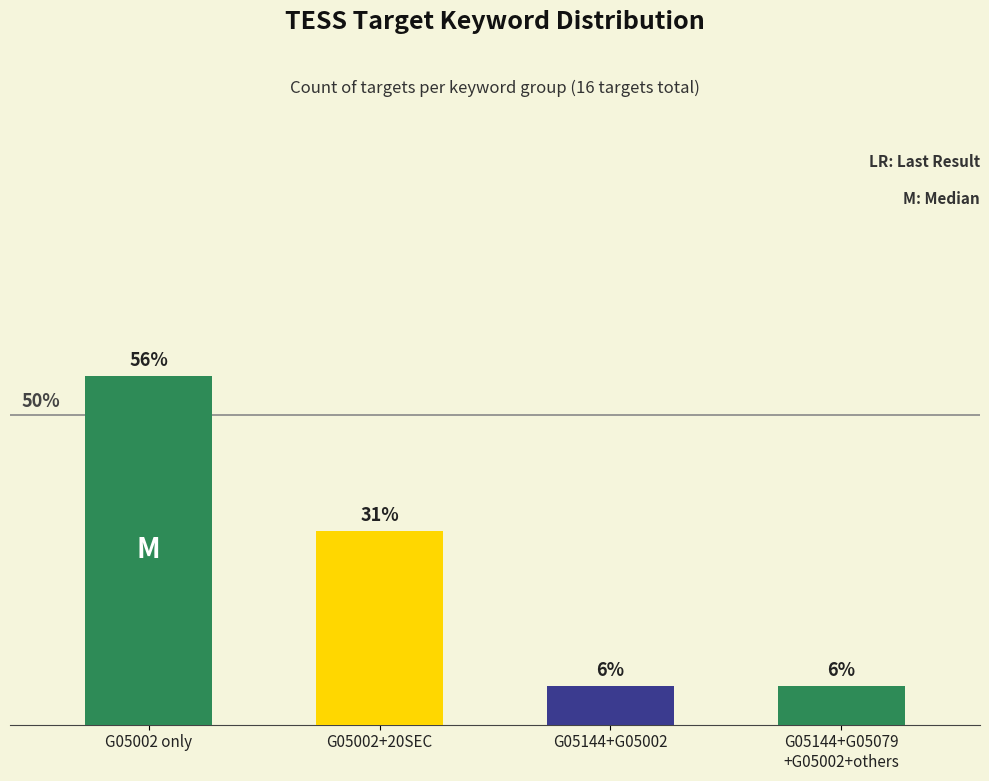

Rank the categories by value from lowest to highest.

G05144+G05002, G05144+G05079
+G05002+others, G05002+20SEC, G05002 only